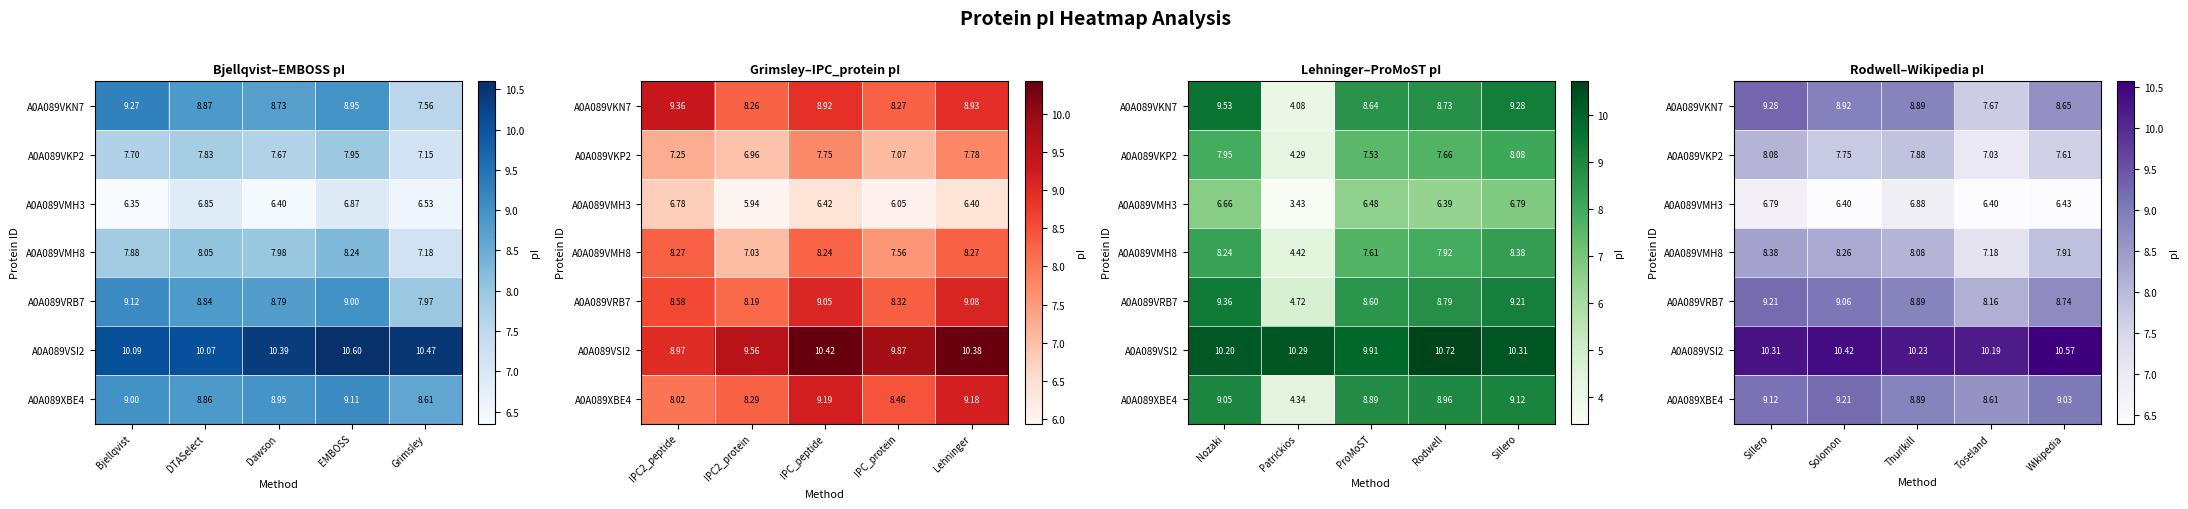

Which series has the largest total across all categories?

A0A089VSI2